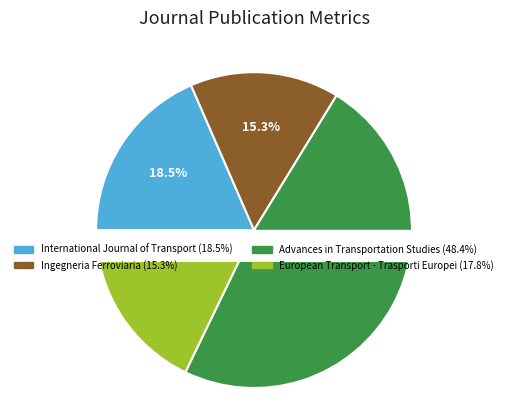

Does Advances in Transportation Studies account for over 50% of the chart?

No